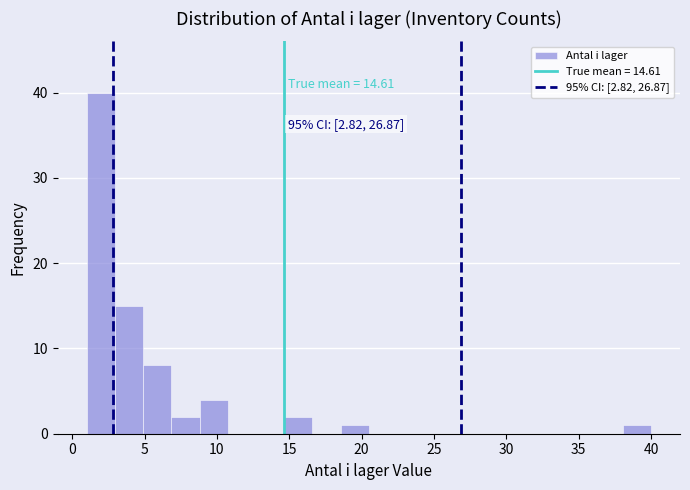

Around what value on the x-axis is the tallest bar? Give the approximate position of its centre, as read against the axis.

2.0